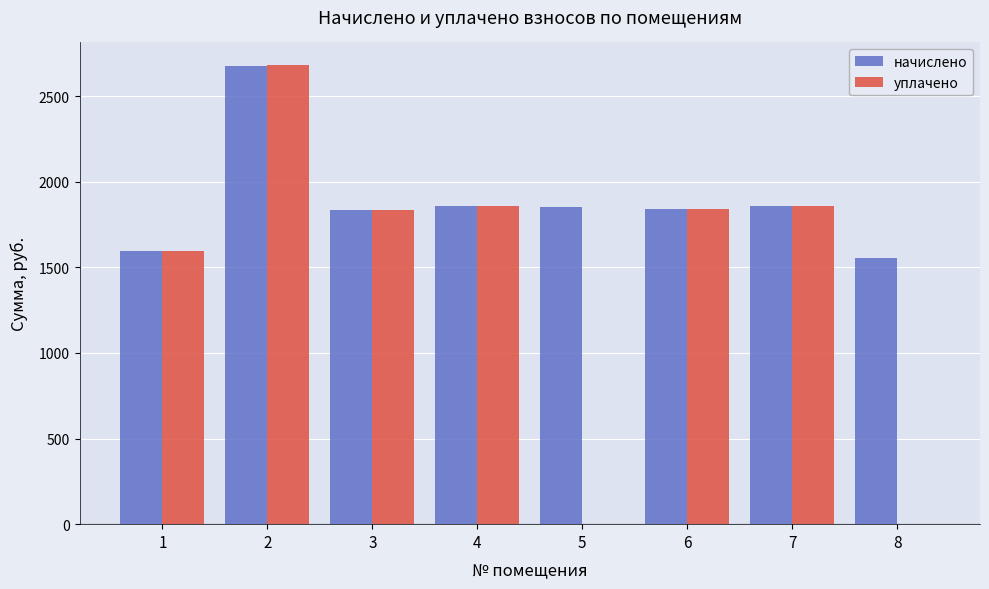

What is the total value across all series at 4?

3715.2